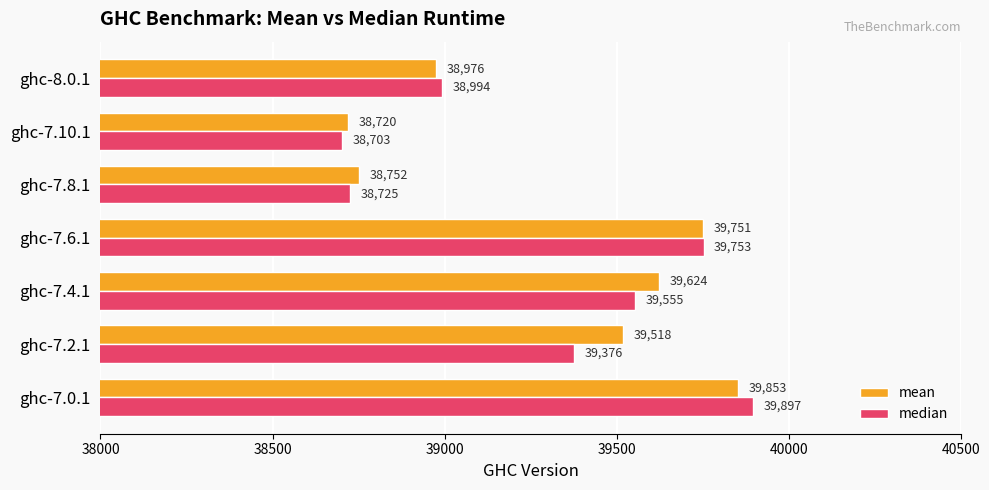

The mean series shows 38752.1 at ghc-7.8.1. True or false?

True